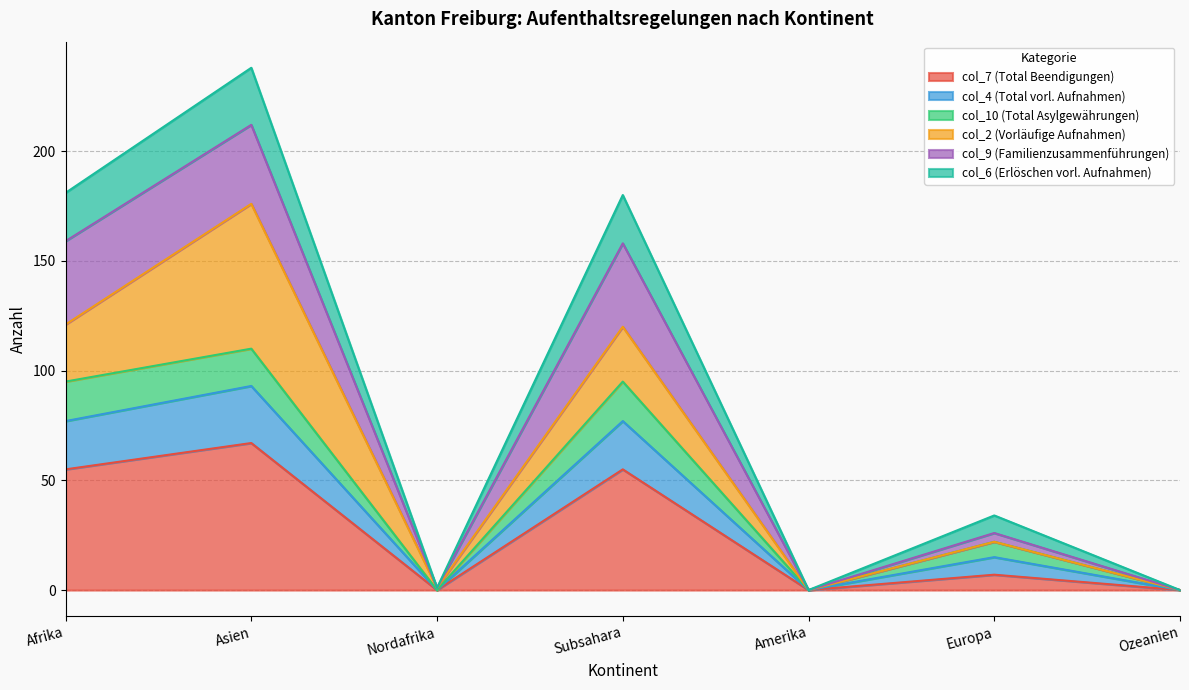

Count the col_7 (Total Beendigungen) values in the range 0 to 55.

6